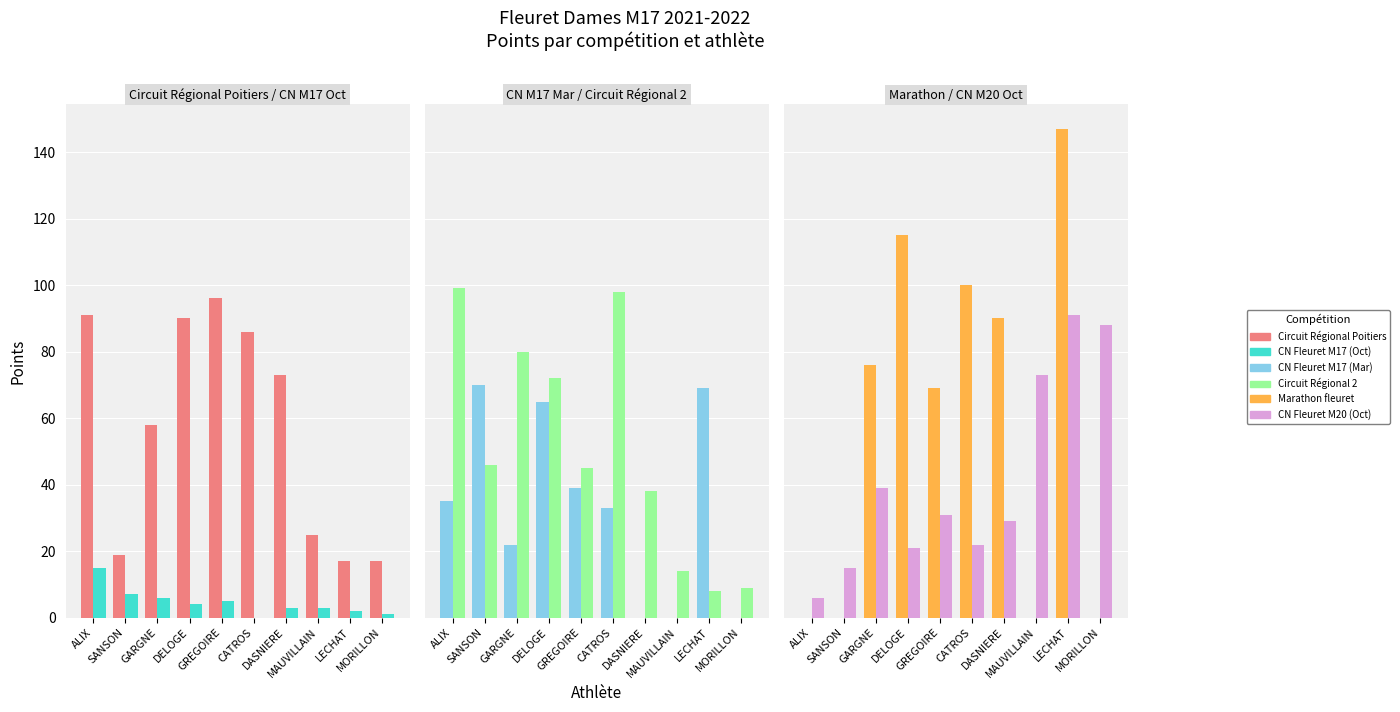

What is the greatest value displayed?

147